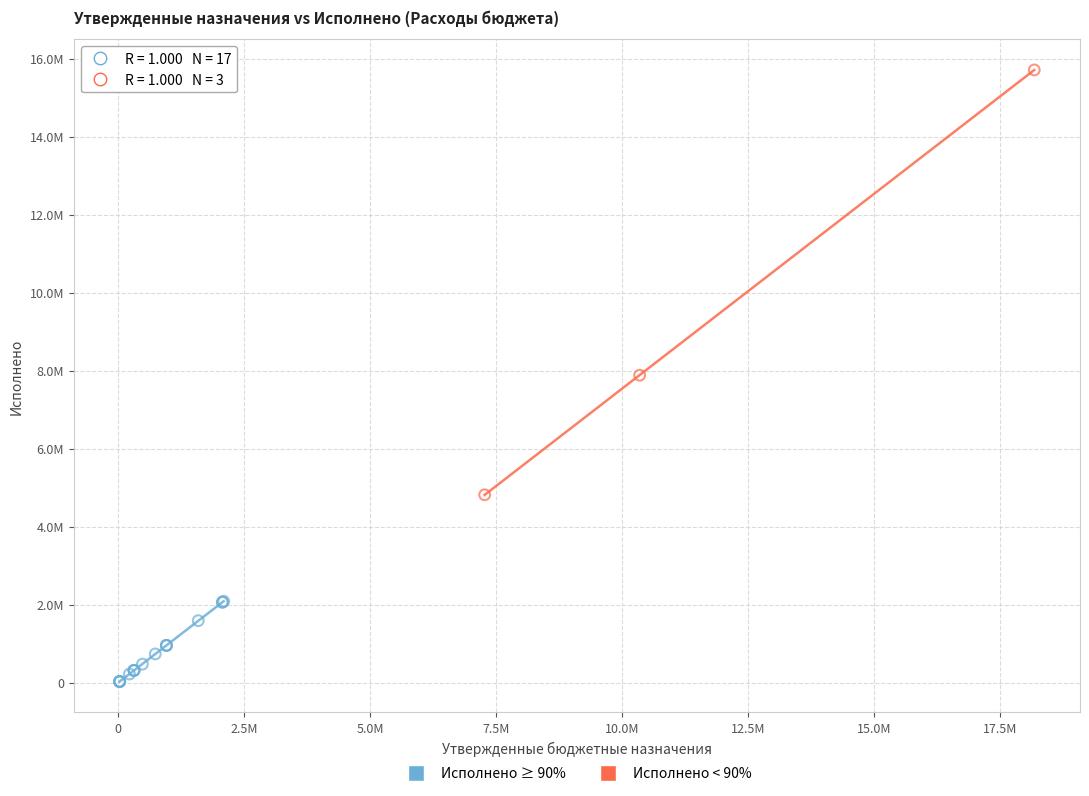

What are all the series names shown in the legend?

Исполнено ≥ 90%, Исполнено < 90%